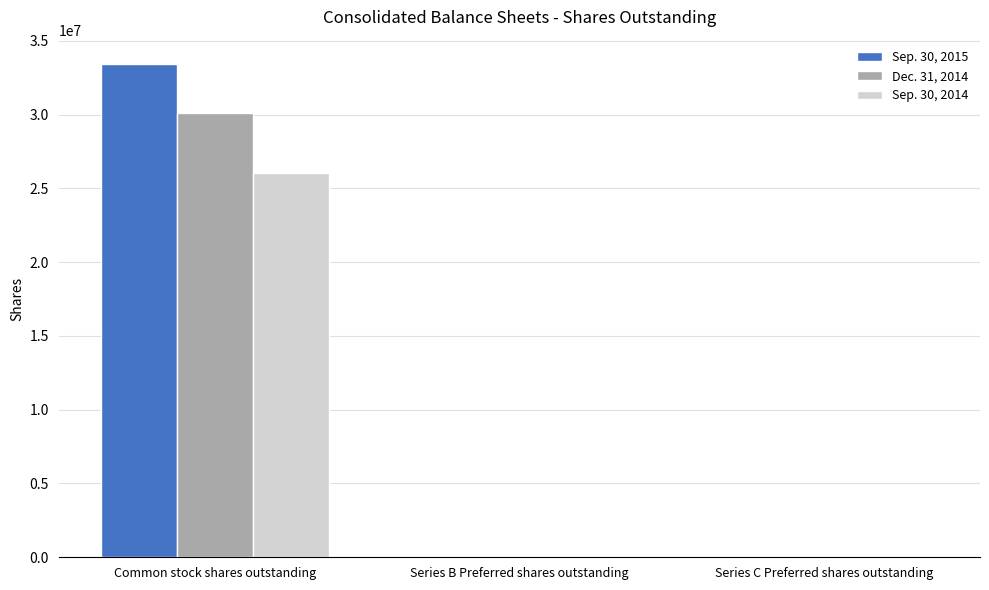

Is the value of Dec. 31, 2014 at Common stock shares outstanding greater than the value of Sep. 30, 2014 at Common stock shares outstanding?

Yes